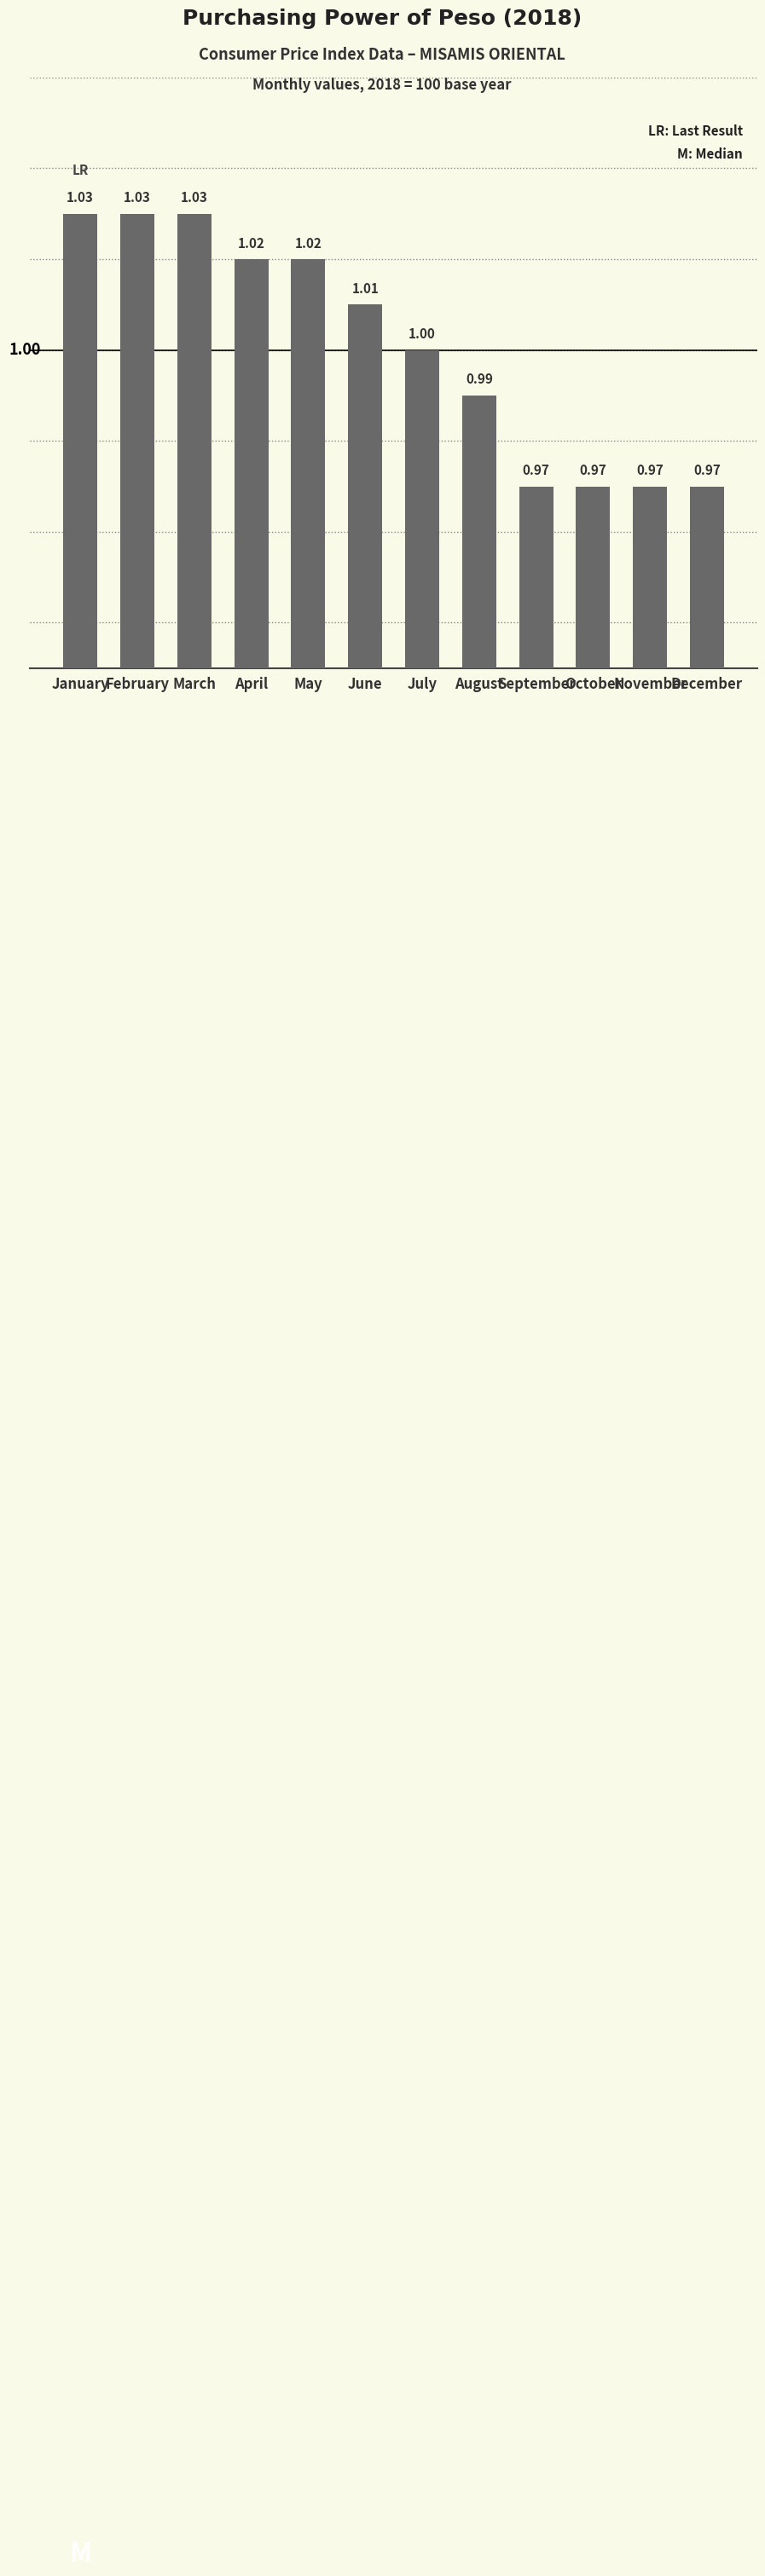

How many distinct data groups are displayed?

1